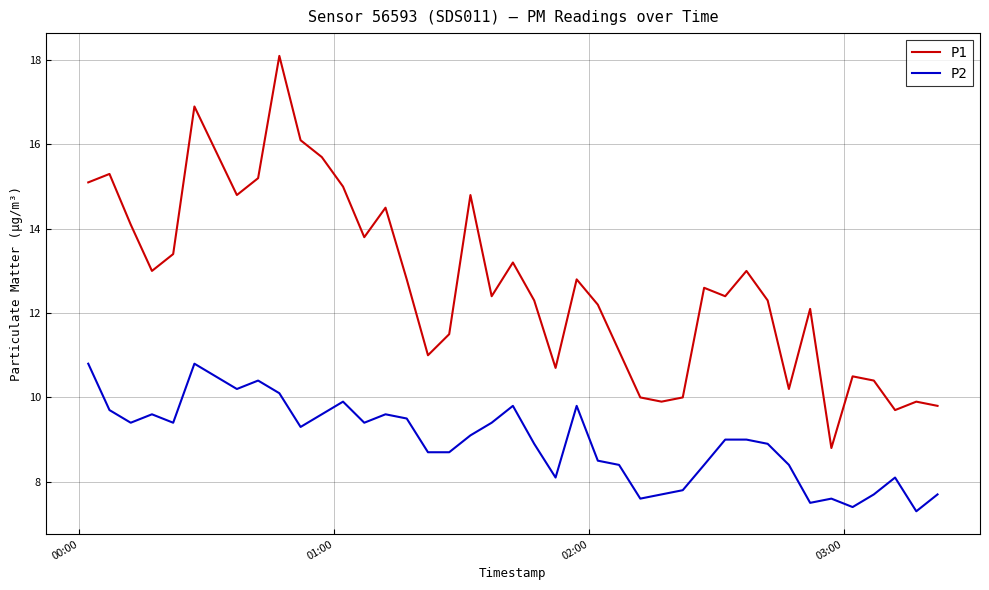

Which series has the largest total across all categories?

P1